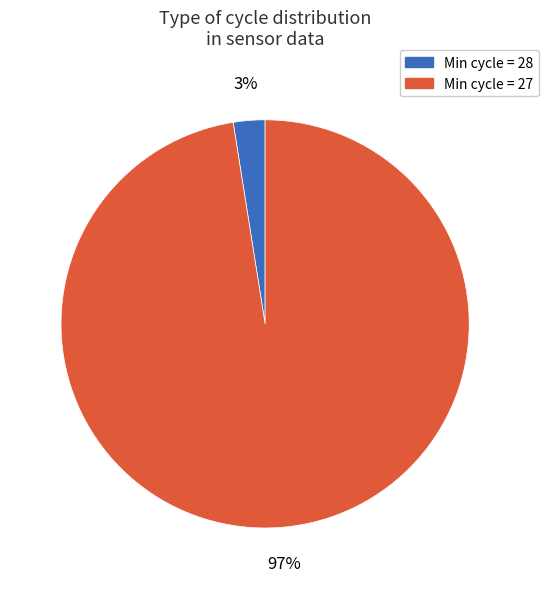

To the nearest percent, what is the average slice percentage?

50%